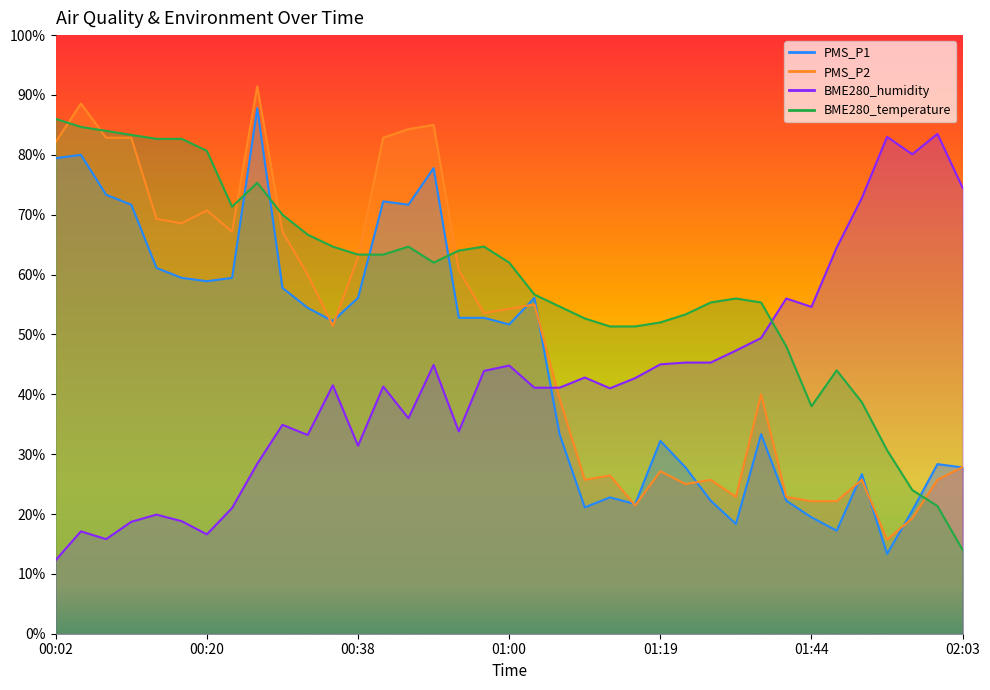

Reading left to right, extract all data points from this chart.

PMS_P1: 79.4	80.0	73.3	71.7	61.1	59.4	58.9	59.4	87.8	57.8	54.4	52.2	56.1	72.2	71.7	77.8	52.8	52.8	51.7	56.1	33.3	21.1	22.8	21.7	32.2	27.8	22.2	18.3	33.3	22.2	19.4	17.2	26.7	13.3	20.6	28.3	27.8
PMS_P2: 82.1	88.6	82.9	82.9	69.3	68.6	70.7	67.1	91.4	67.1	60.0	51.4	62.9	82.9	84.3	85.0	60.7	53.6	54.3	55.0	39.3	25.7	26.4	21.4	27.1	25.0	25.7	22.9	40.0	22.9	22.1	22.1	25.7	15.7	19.3	25.7	27.9
BME280_temperature: 86.0	84.7	84.0	83.3	82.7	82.7	80.7	71.3	75.3	70.0	66.7	64.7	63.3	63.3	64.7	62.0	64.0	64.7	62.0	56.7	54.7	52.7	51.3	51.3	52.0	53.3	55.3	56.0	55.3	48.0	38.0	44.0	38.7	30.7	24.0	21.3	14.0
BME280_humidity: 12.3	17.1	15.8	18.7	19.9	18.8	16.6	21.0	28.4	34.9	33.2	41.5	31.4	41.3	36.0	44.9	33.8	43.9	44.8	41.1	41.1	42.8	41.0	42.7	45.0	45.3	45.3	47.3	49.4	56.0	54.6	64.5	72.8	83.0	80.1	83.5	74.5